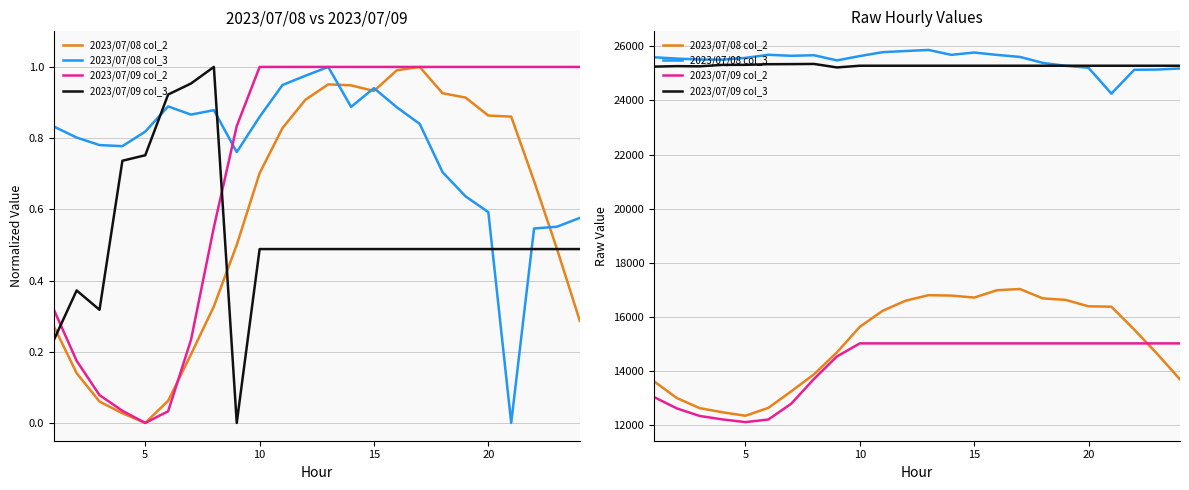

True or false: 2023/07/09 col_3 and 2023/07/09 col_2 cross at least once.

False